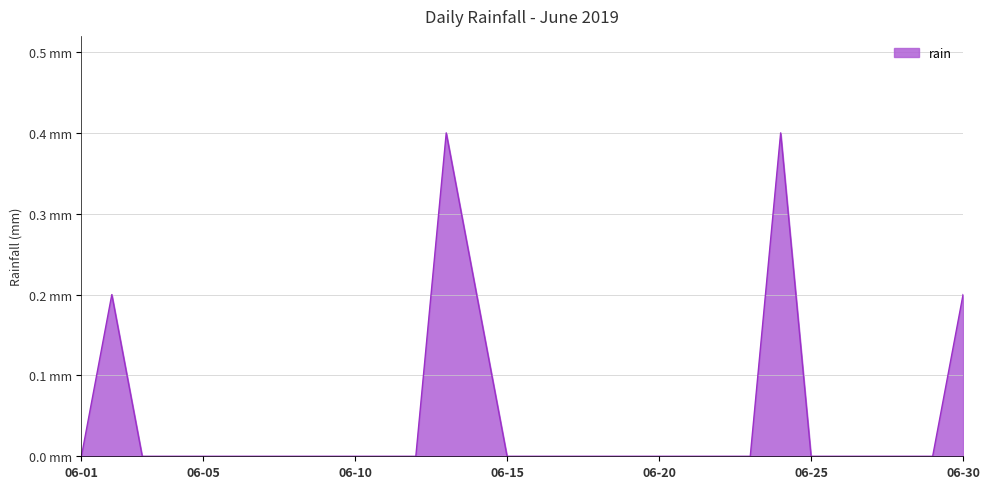

Reading left to right, transcribe all the data shown in this chart.

2019-06-01=0.0	2019-06-02=0.2	2019-06-03=0.0	2019-06-04=0.0	2019-06-05=0.0	2019-06-06=0.0	2019-06-07=0.0	2019-06-08=0.0	2019-06-09=0.0	2019-06-10=0.0	2019-06-11=0.0	2019-06-12=0.0	2019-06-13=0.4	2019-06-14=0.2	2019-06-15=0.0	2019-06-16=0.0	2019-06-17=0.0	2019-06-18=0.0	2019-06-19=0.0	2019-06-20=0.0	2019-06-21=0.0	2019-06-22=0.0	2019-06-23=0.0	2019-06-24=0.4	2019-06-25=0.0	2019-06-26=0.0	2019-06-27=0.0	2019-06-28=0.0	2019-06-29=0.0	2019-06-30=0.2